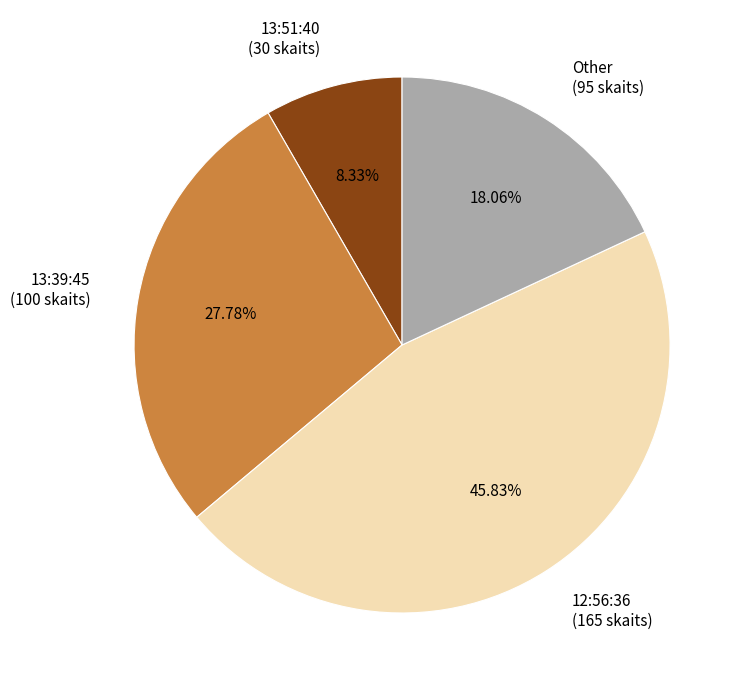

How many slices are in this pie chart?

4